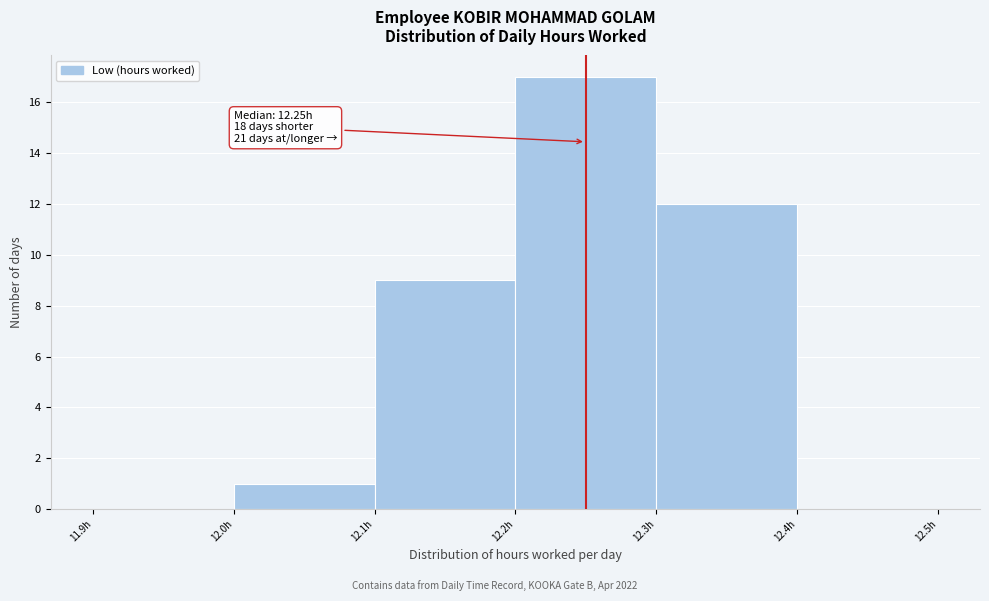

Which range on the x-axis has the tallest bar?

12.2 to 12.3